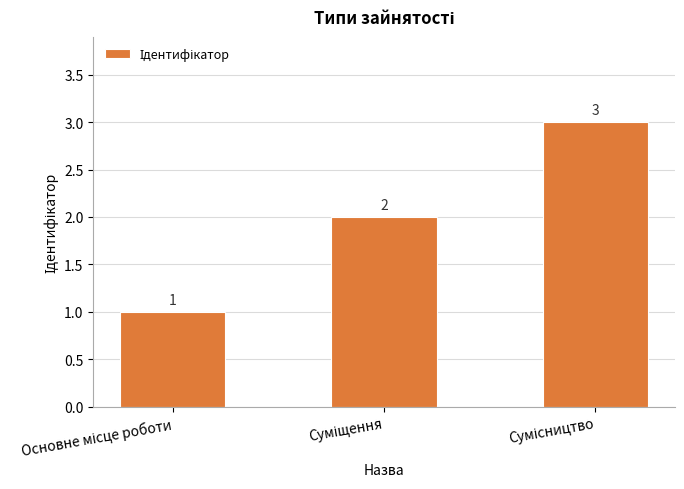

Count the values in the range 1 to 3.

3